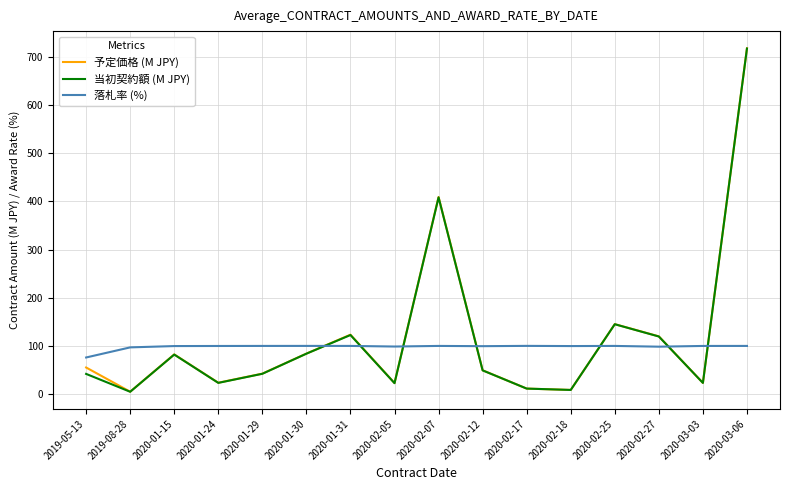

True or false: 予定価格 (M JPY) and 落札率 (%) intersect in this chart.

True